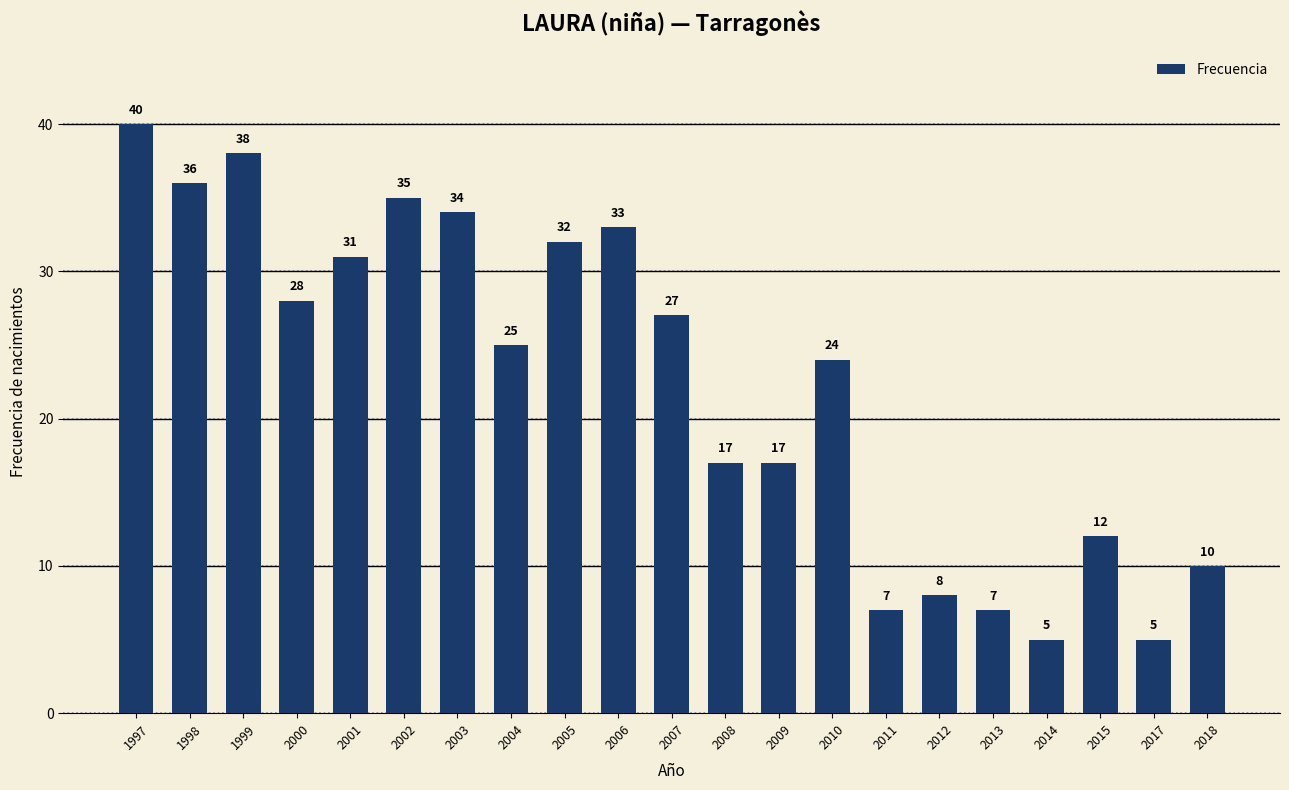

What is the difference between the maximum and second lowest values?

35